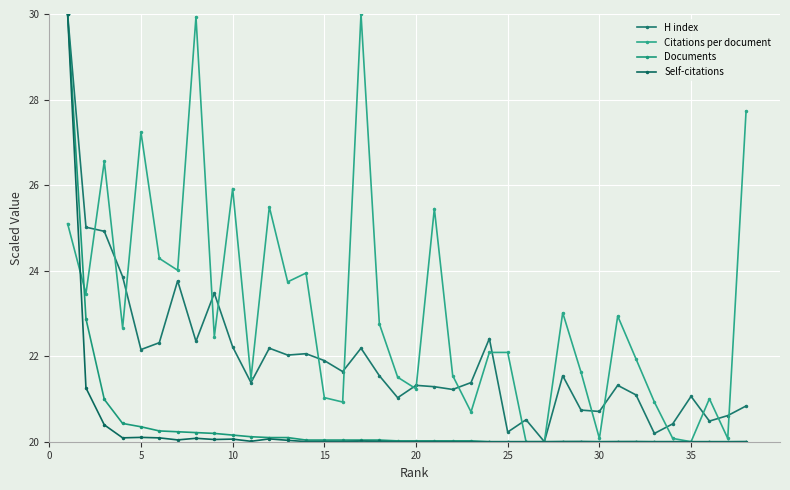

How many lines are shown in the chart?

4